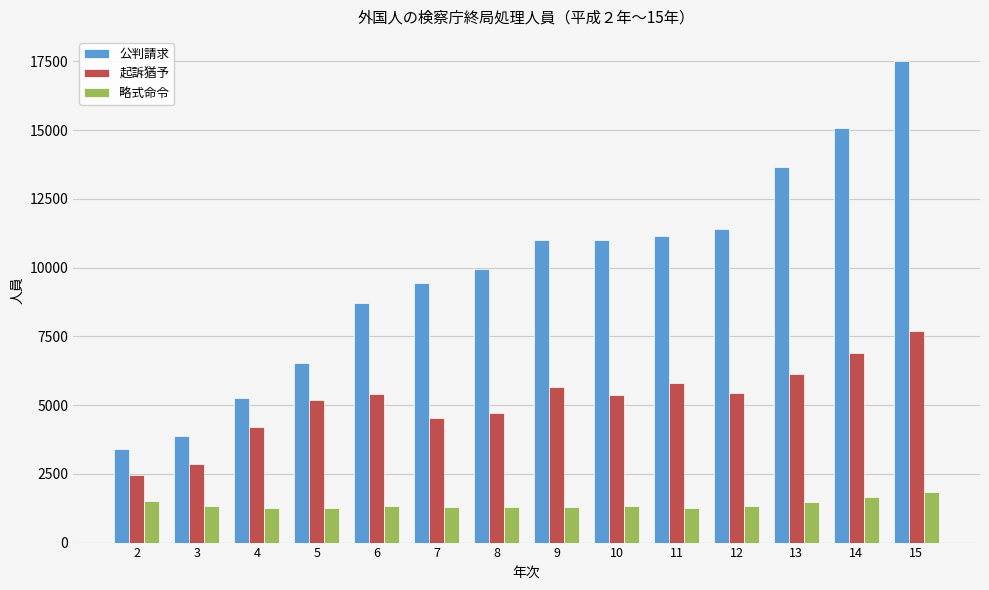

What is the value of the 起訴猶予 bar at the 4th from the left?

5169